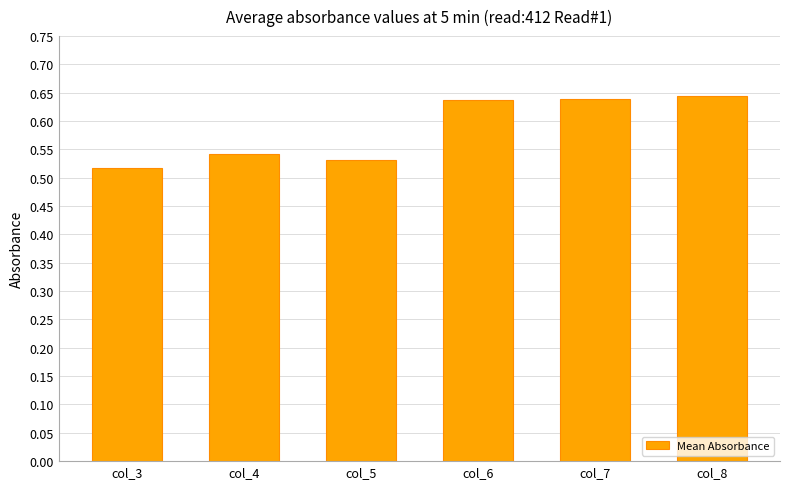

What is the sum of all values?

3.5